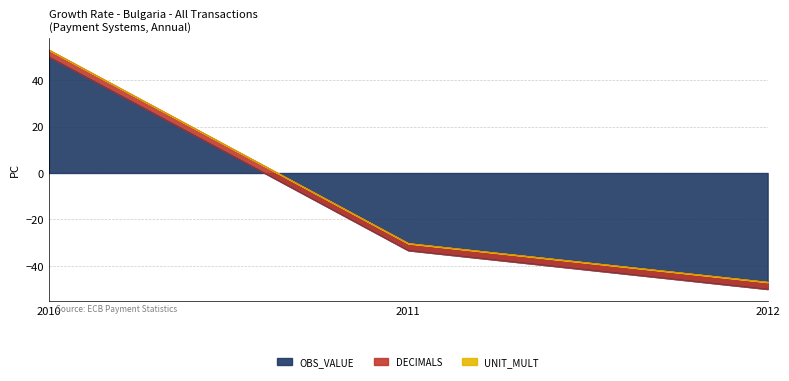

List the labels in order of UNIT_MULT value, smallest first.

2010, 2011, 2012